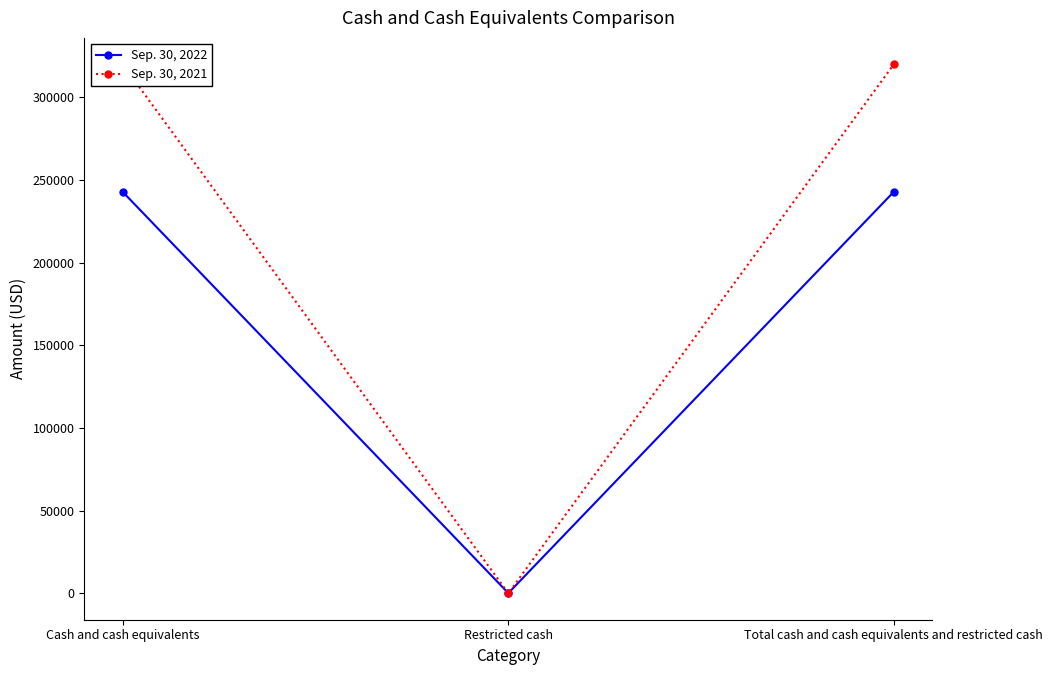

At which label does Sep. 30, 2021 reach its minimum?

Restricted cash